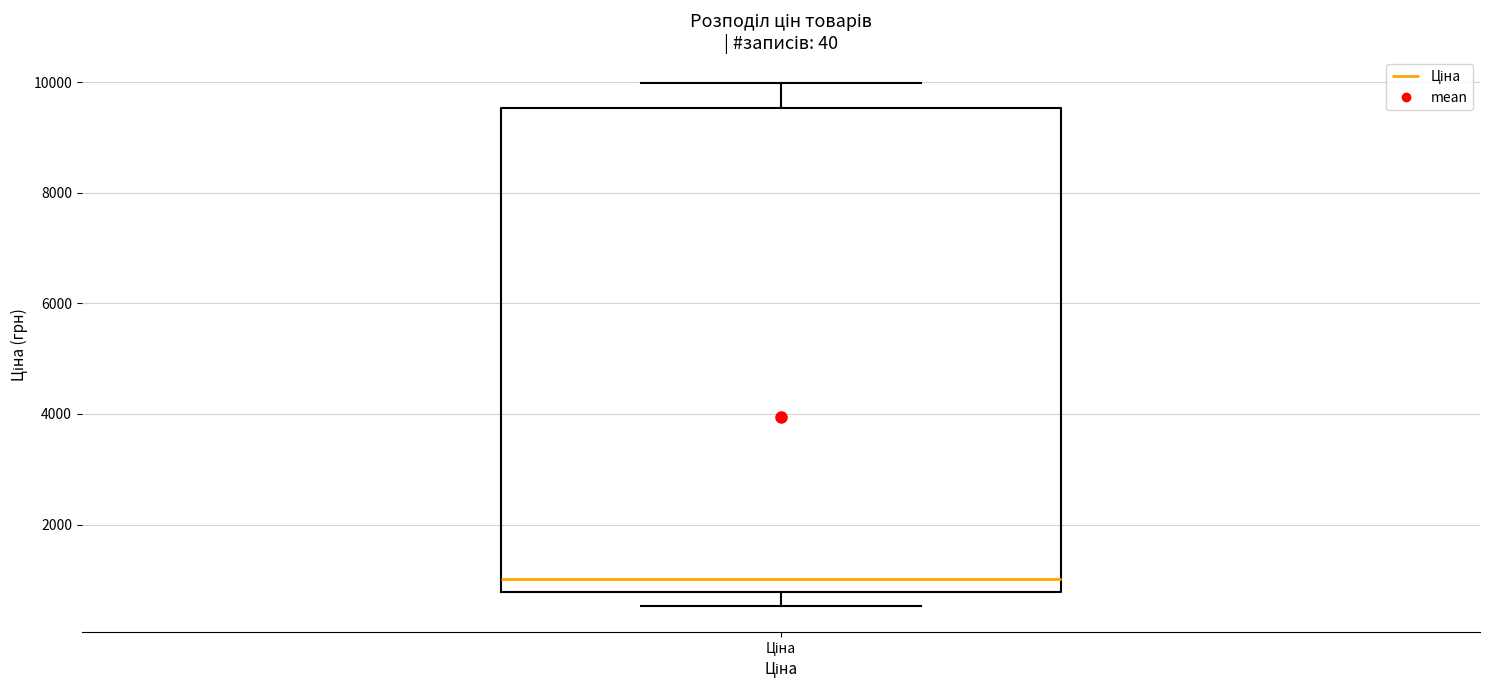

Where does the upper whisker of the box for Ціна end on the y-axis? The values are not printed on the chart, so give them approximately, as read against the axis.

10000